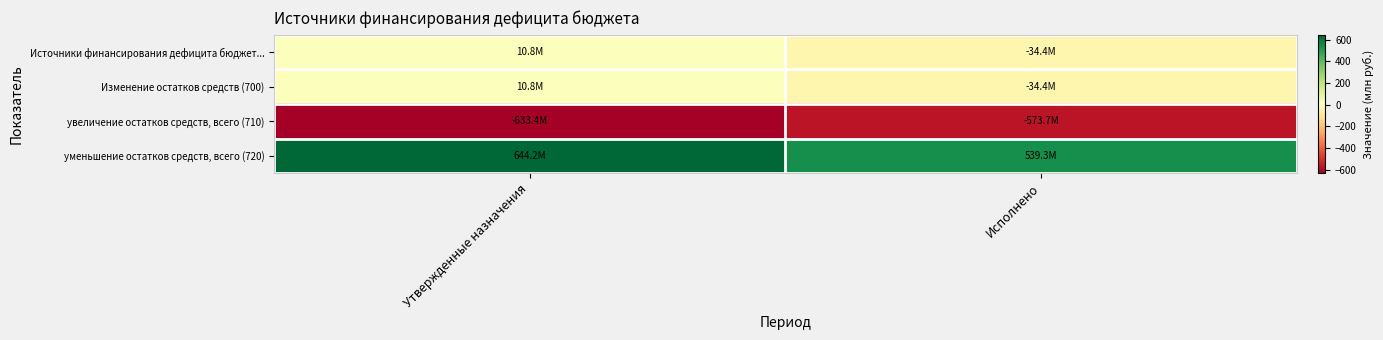

At which category is the sum across all series the highest?

Утвержденные назначения